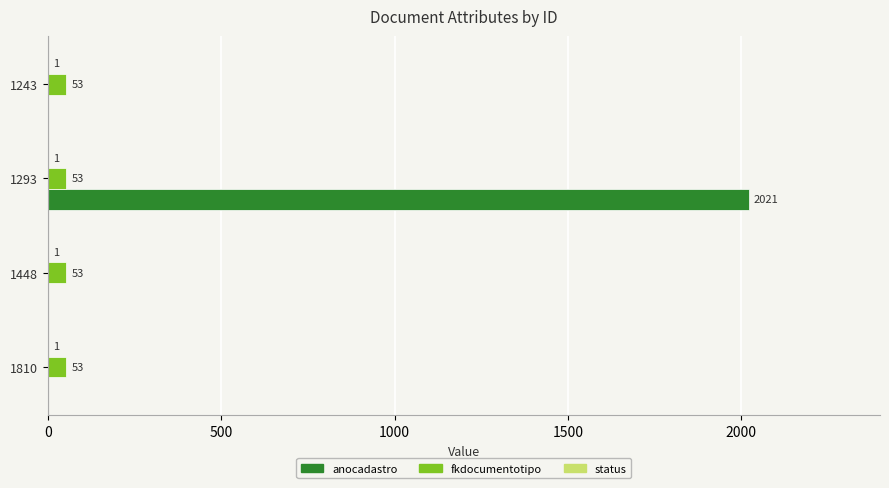

What is the sum of all anocadastro values?

2021